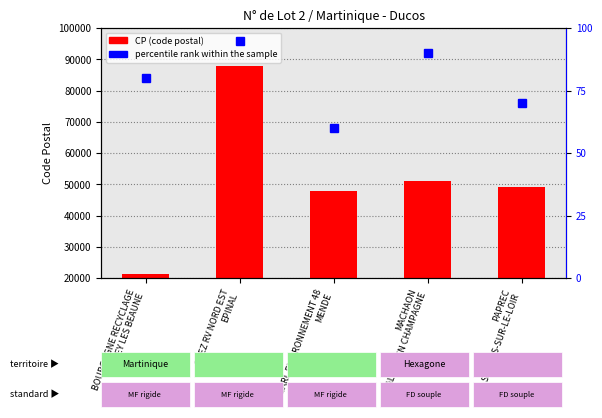

Reading left to right, what are all the values shown in this chart?

CP (code postal): 21200	88000	48000	51000	49140
percentile rank within the sample: 80	95	60	90	70